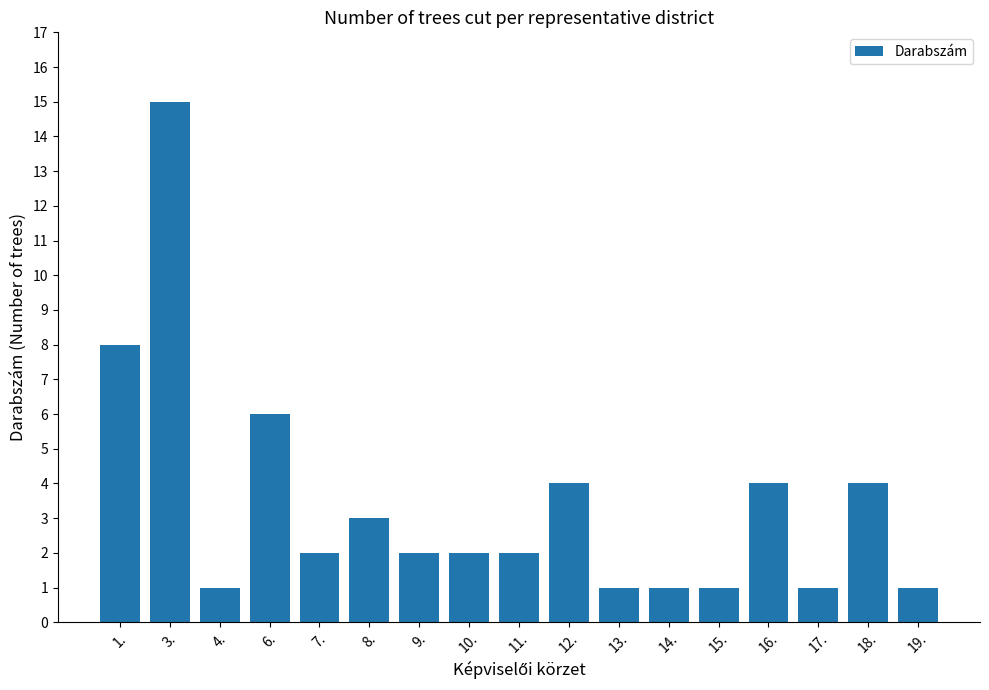

How many bars are there in total?

17